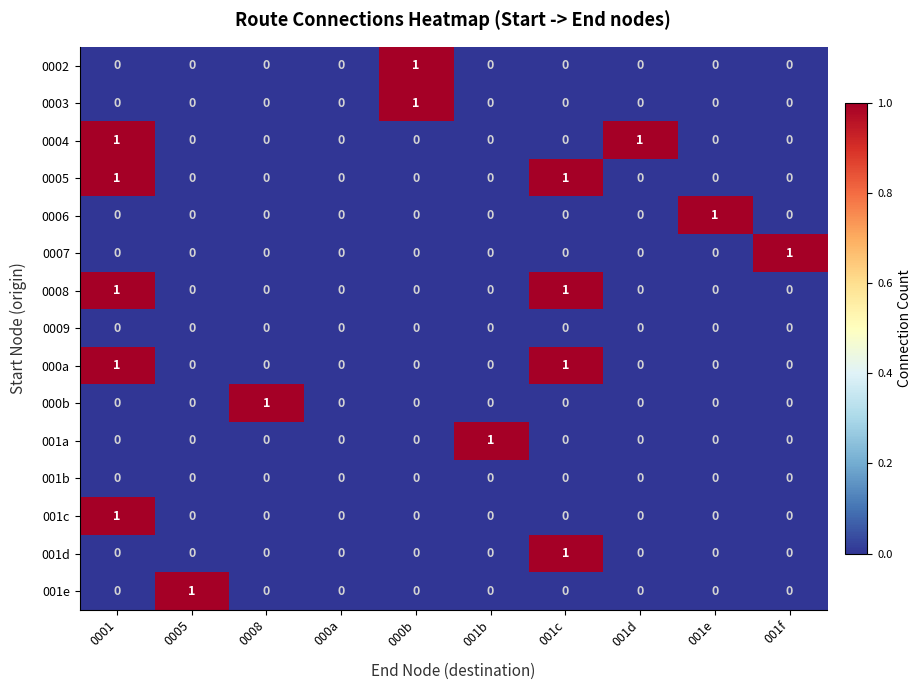

Is it true that 001b equals 0 at 000b?

True